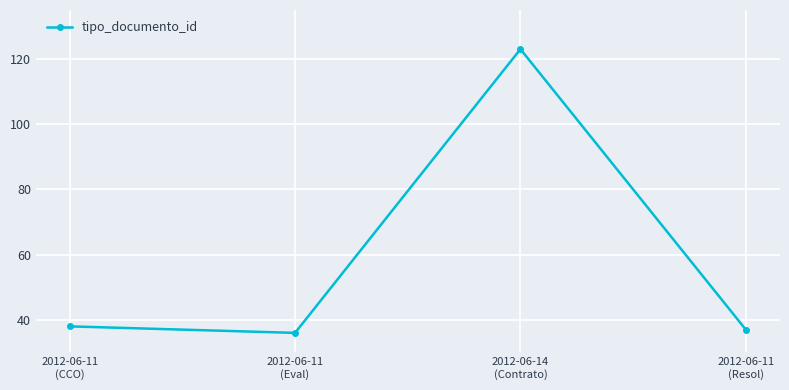

What position from the left is 2012-06-11
(Resol)?

4